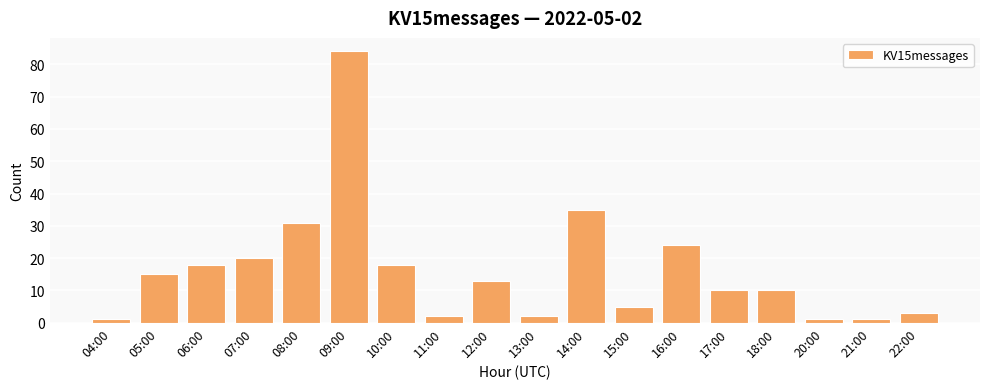

What is the difference between the maximum and minimum values?

83